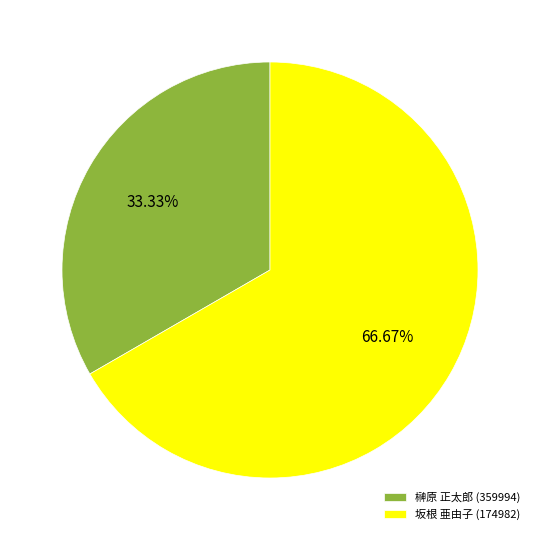

How many slices are in this pie chart?

2